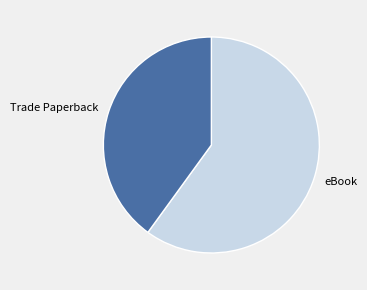

What is the ratio of the value at eBook to the value at Trade Paperback?

1.5